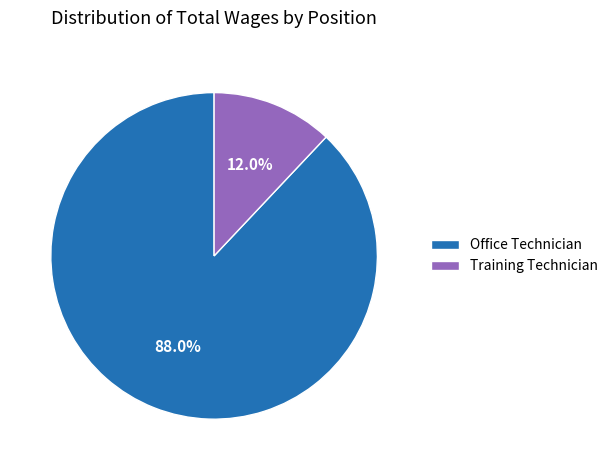

How many slices are in this pie chart?

2